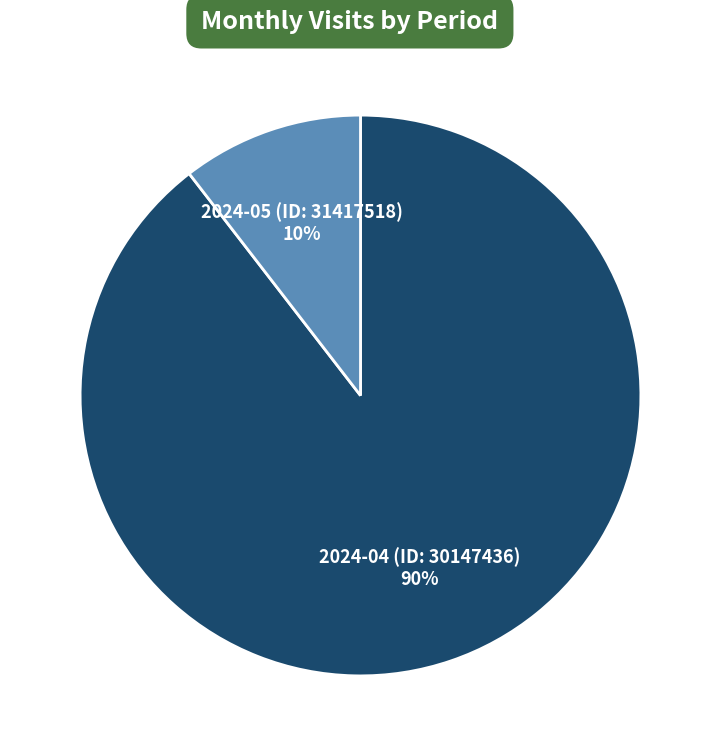

Which has a higher value, 2024-05 (ID: 31417518) or 2024-04 (ID: 30147436)?

2024-04 (ID: 30147436)